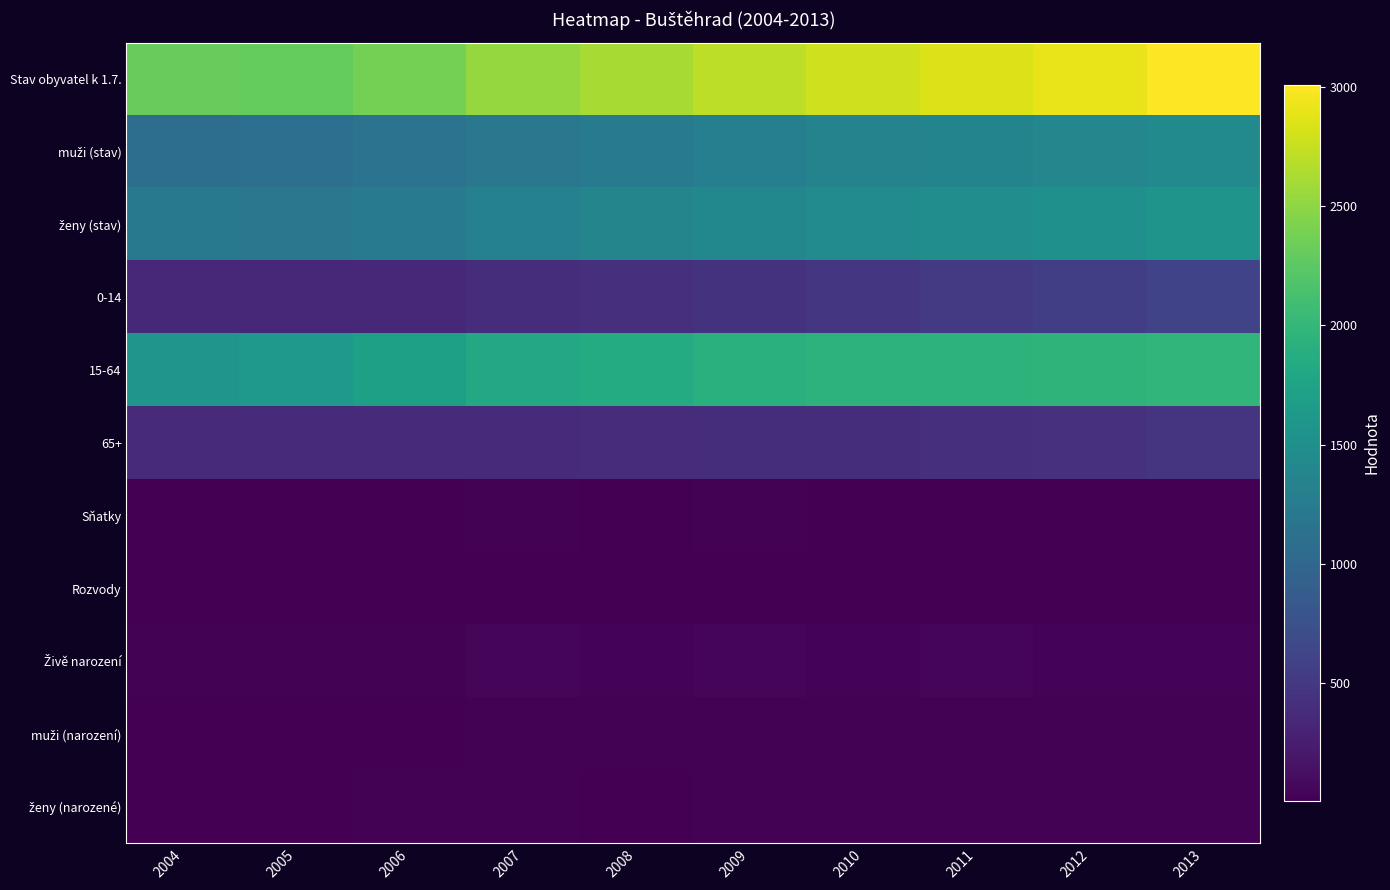

What is the difference between the highest and lowest values at 2011?

2837